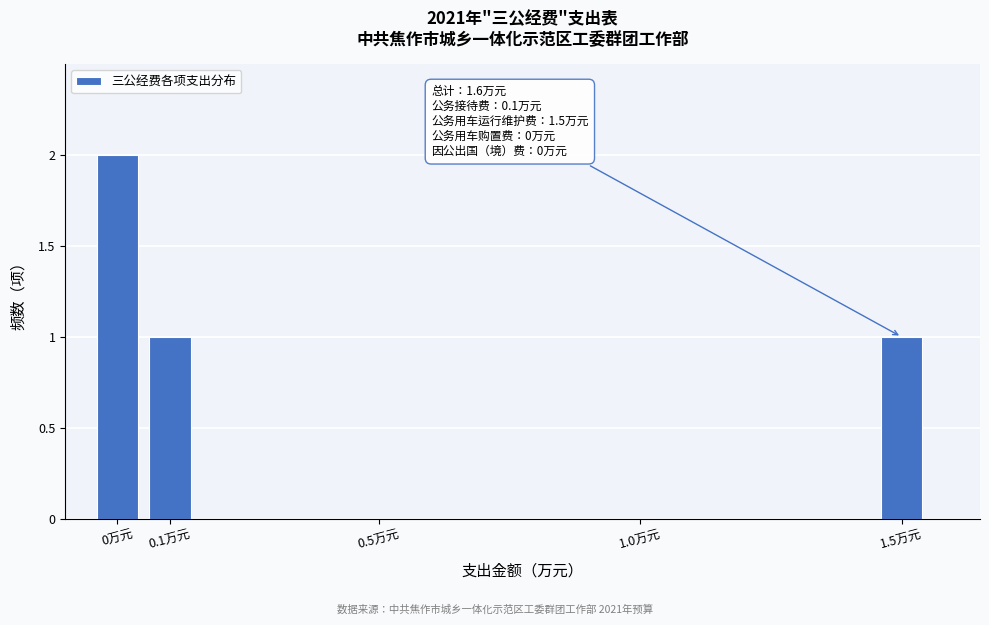

Reading left to right, what are all the values shown in this chart?

0万元=2	0.1万元=1	0.5万元=0	1.0万元=0	1.5万元=1